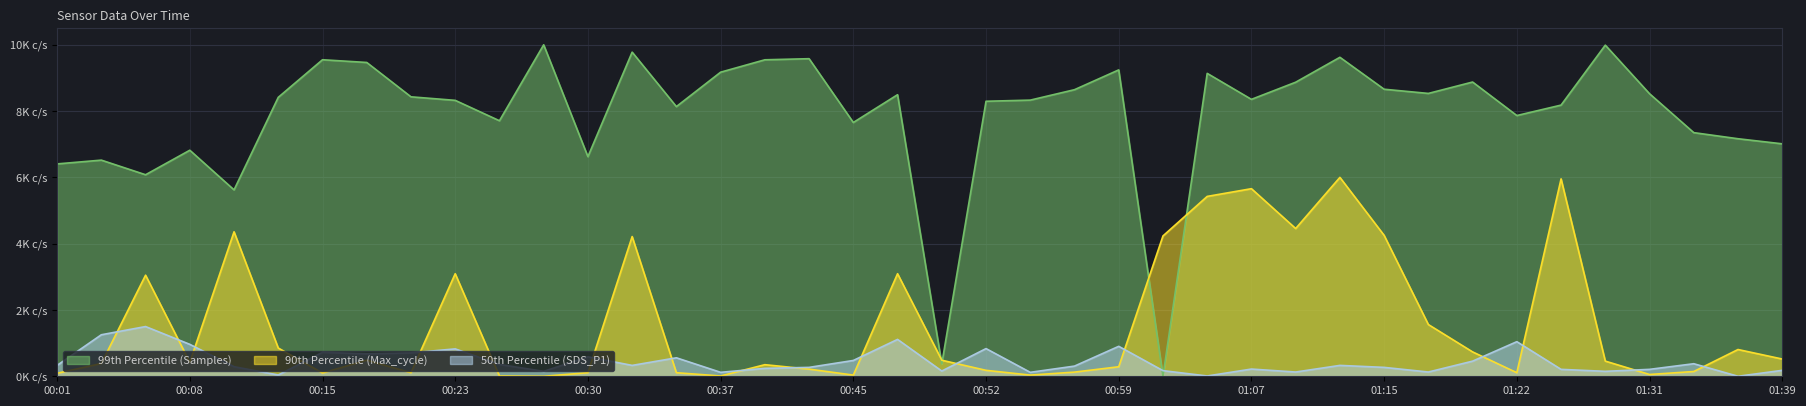

The value of 99th Percentile (Samples) at 00:08 is 0.7. True or false?

True